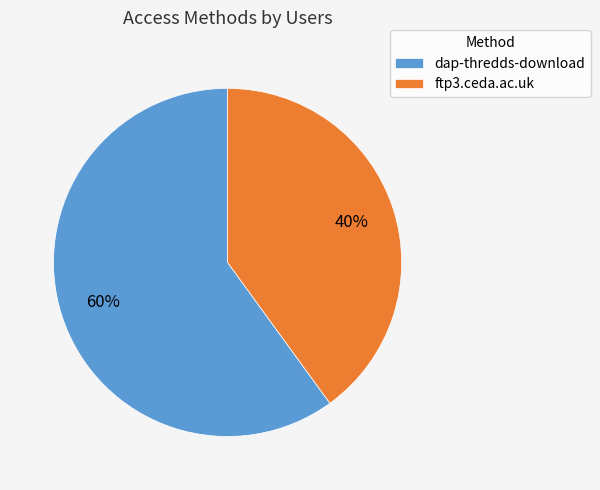

To the nearest percent, what portion does ftp3.ceda.ac.uk represent?

40%